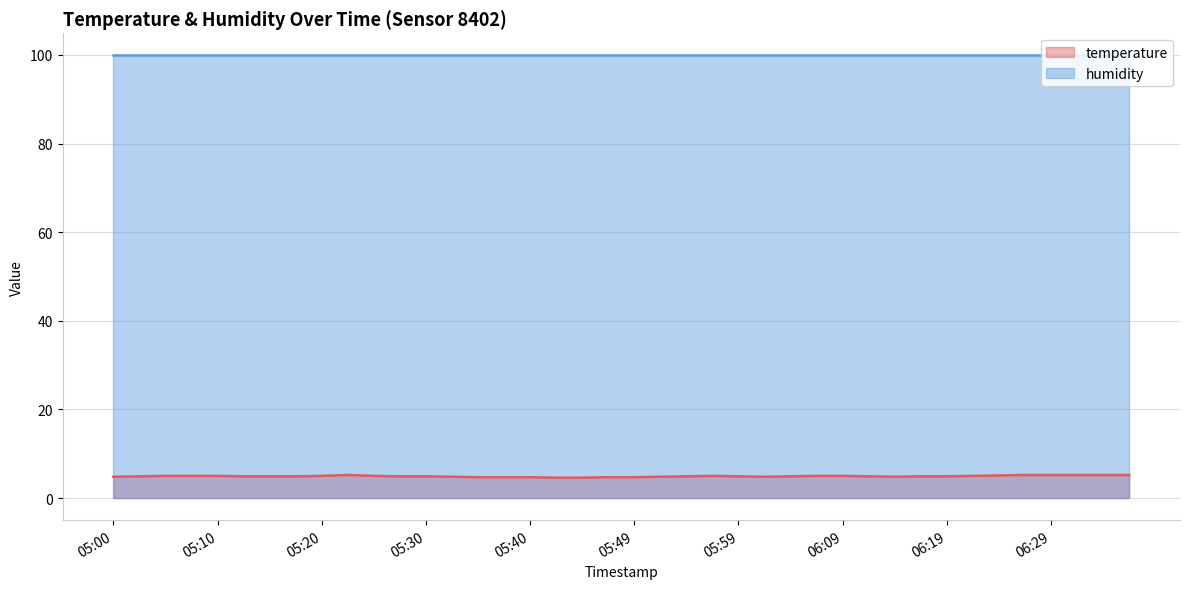

Approximately how many times larger is the value at 05:12 compared to 05:17?

1.0